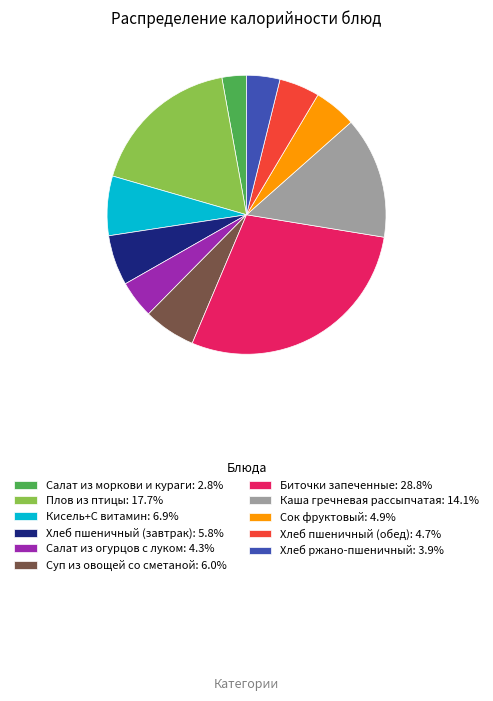

How many slices are in this pie chart?

11